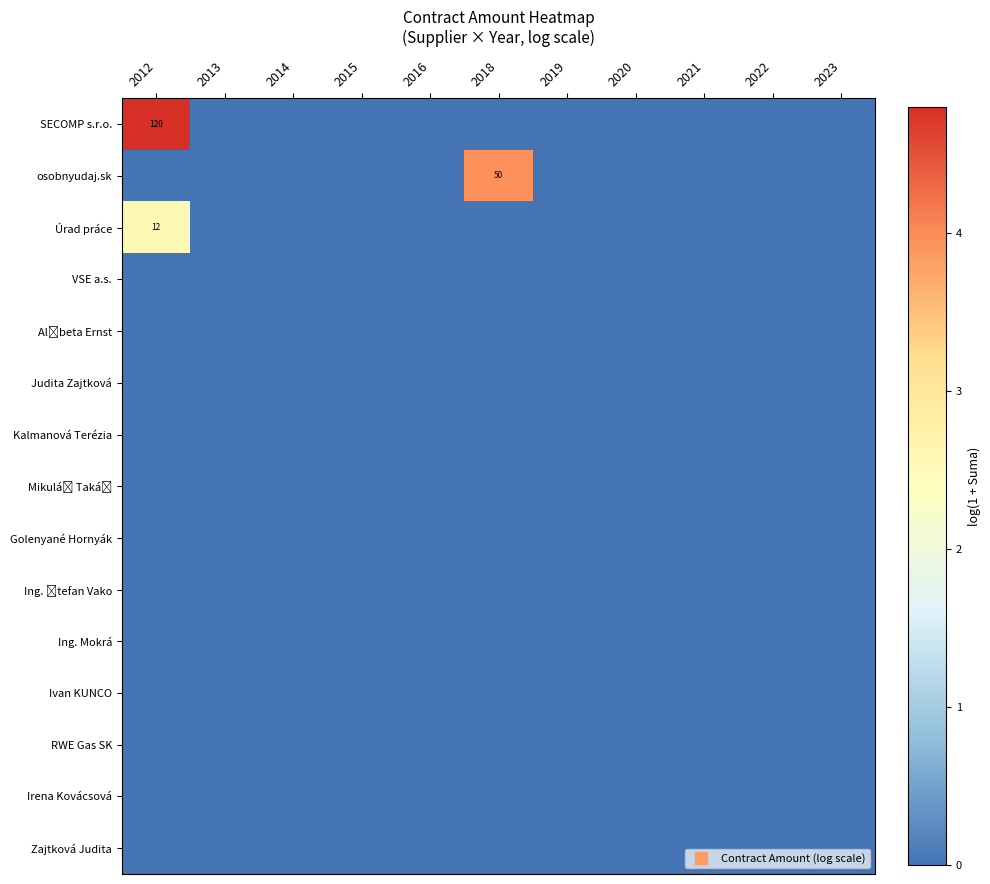

Which label corresponds to the smallest value in the chart?

2013